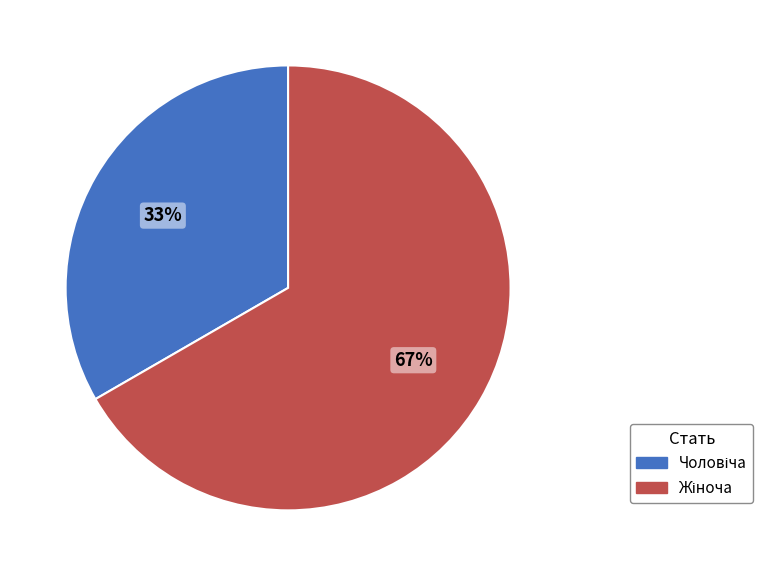

Is there any slice that represents more than half of the pie?

Yes